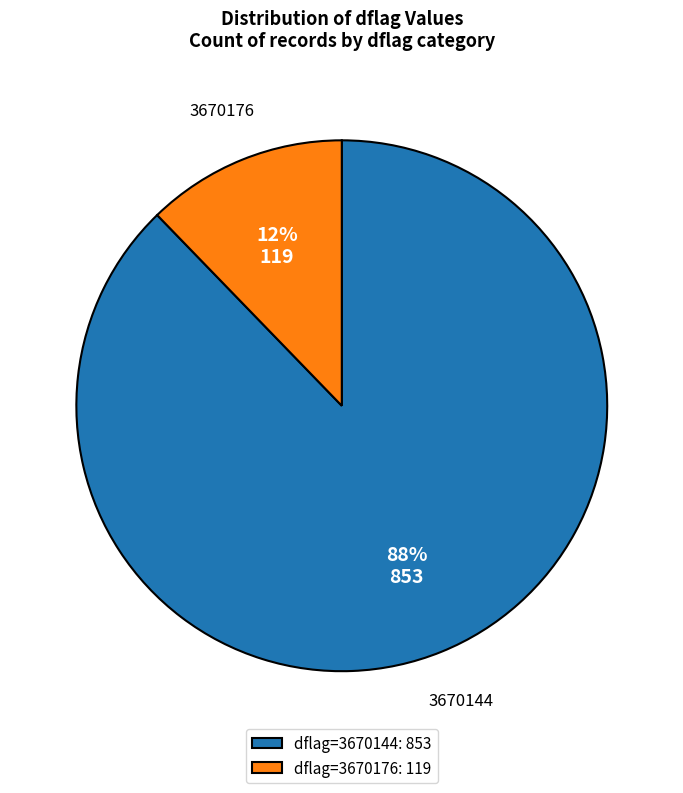

Which category has the biggest portion of the pie?

3670144